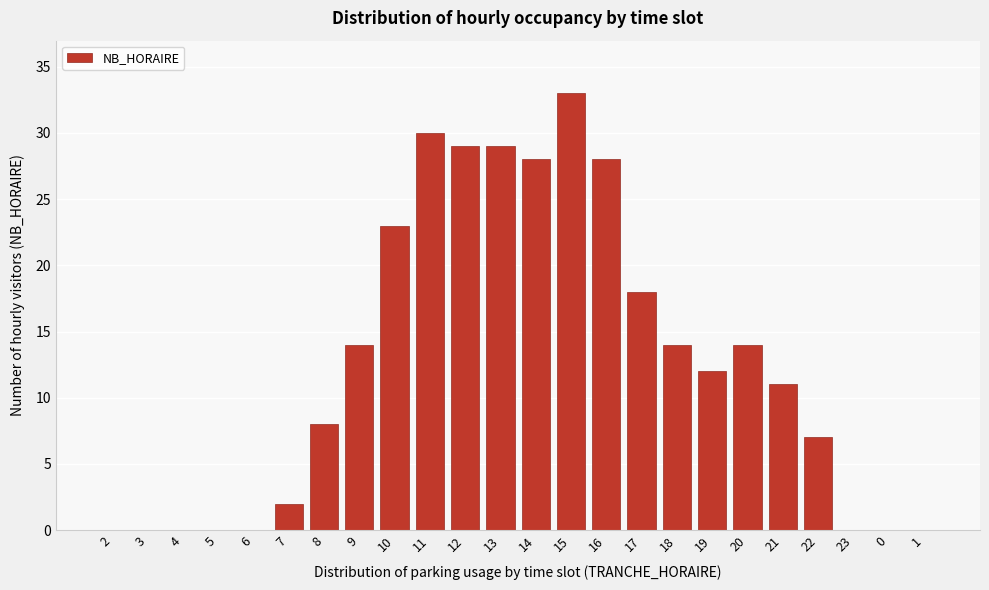

Reading left to right, what are all the values shown in this chart?

2=0	3=0	4=0	5=0	6=0	7=2	8=8	9=14	10=23	11=30	12=29	13=29	14=28	15=33	16=28	17=18	18=14	19=12	20=14	21=11	22=7	23=0	0=0	1=0